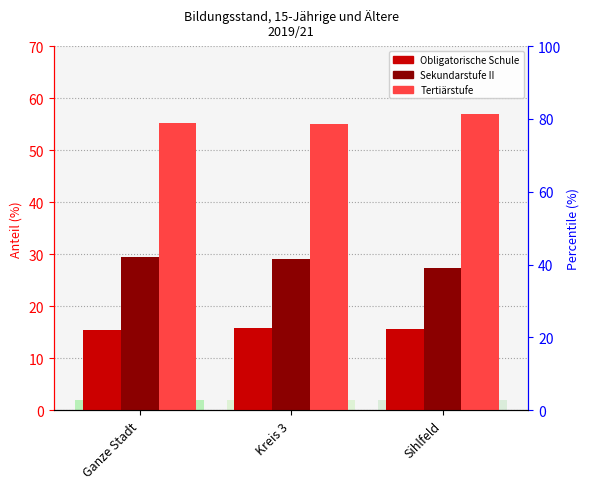

What are all the series names shown in the legend?

Obligatorische Schule, Sekundarstufe II, Tertiärstufe